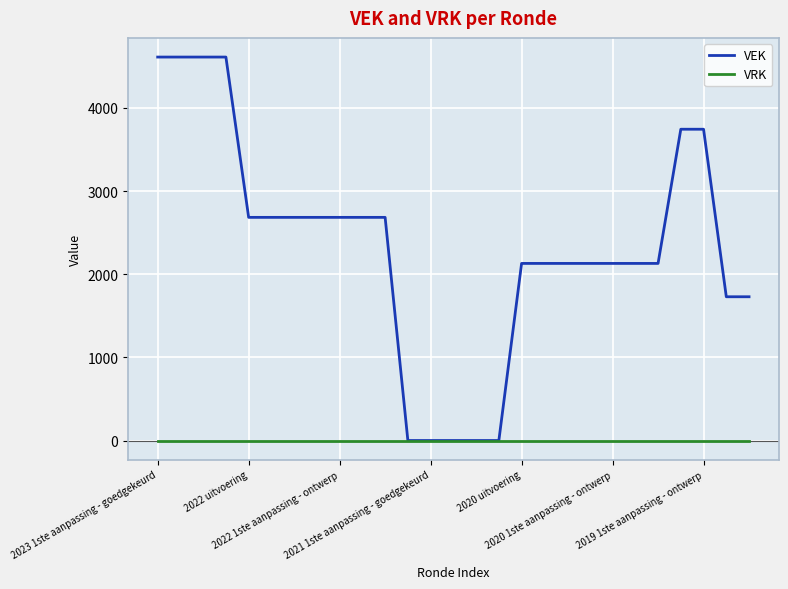

Which series has the largest total across all categories?

VEK